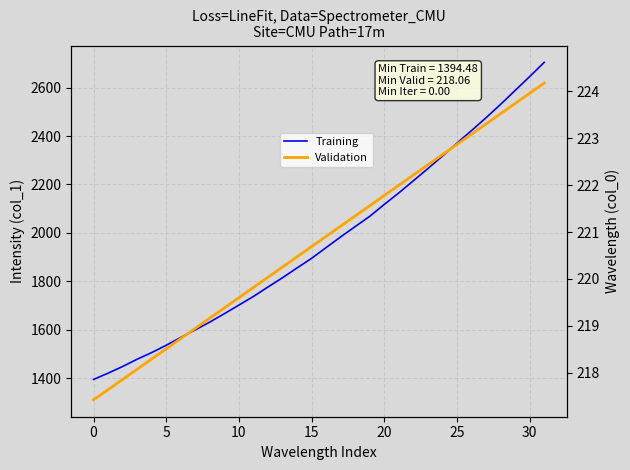

The Validation series shows 434.6 at 9. True or false?

False